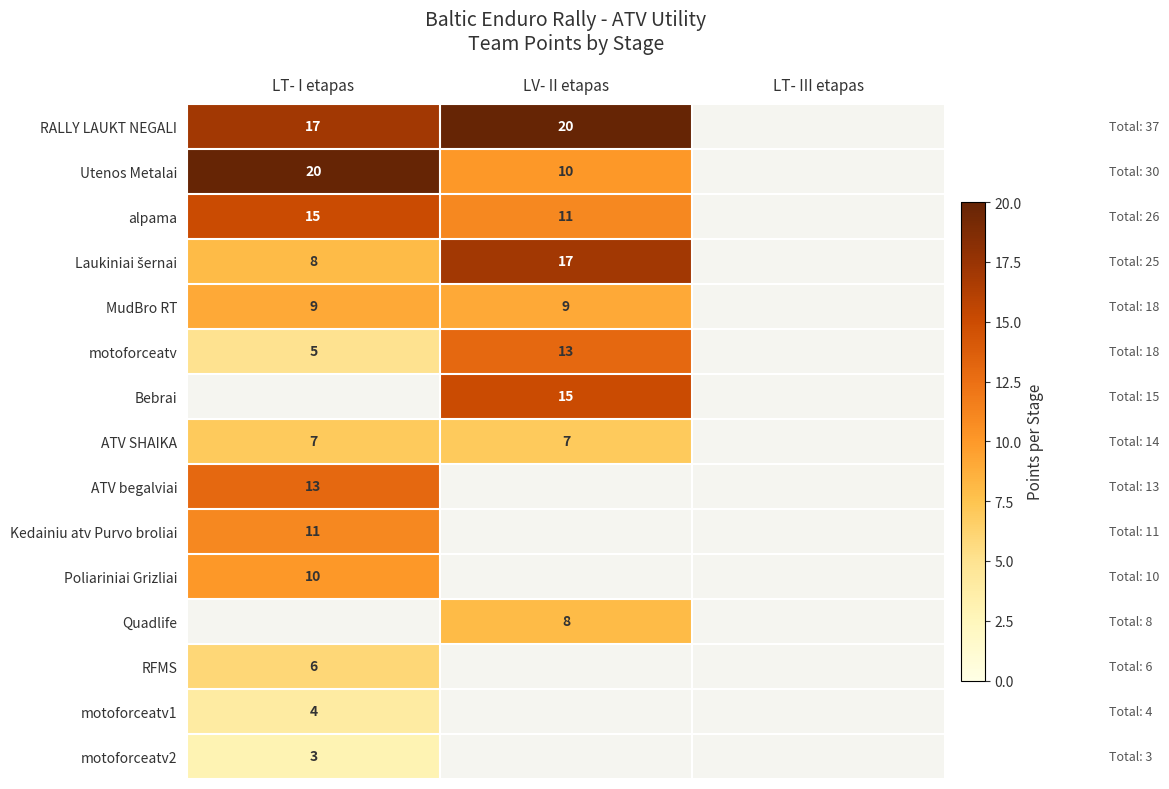

The value of Utenos Metalai at LV- II etapas is 5. True or false?

False